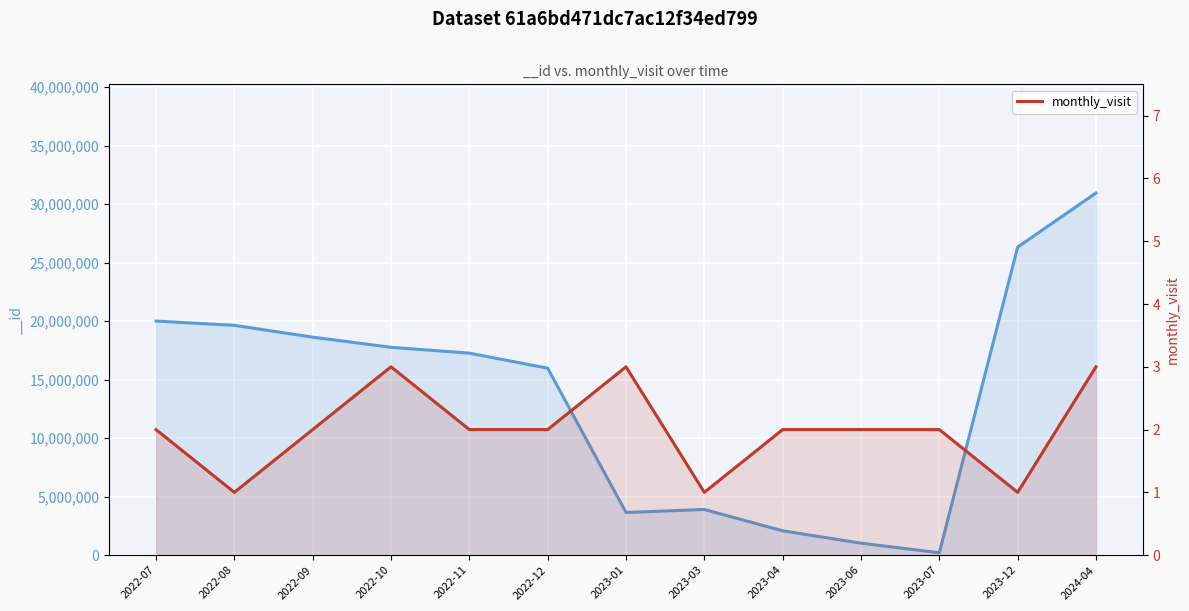

How many points are lower than both their immediate neighbors (excluding endpoints)?

3